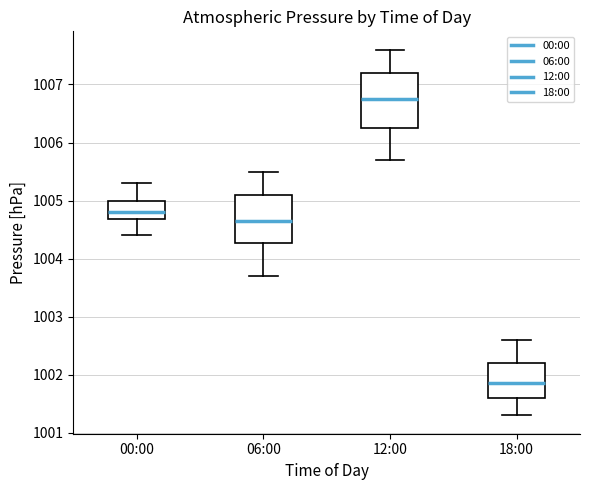

Comparing the boxes themselves (not the whiskers), which one is the tallest?

12:00